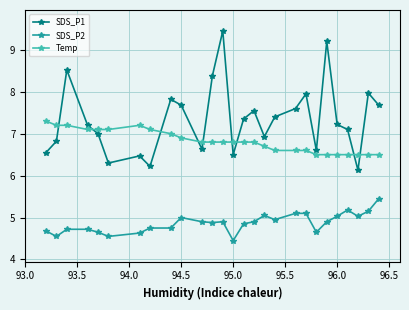

What is the difference between the maximum and second lowest values in the Temp series?

0.8